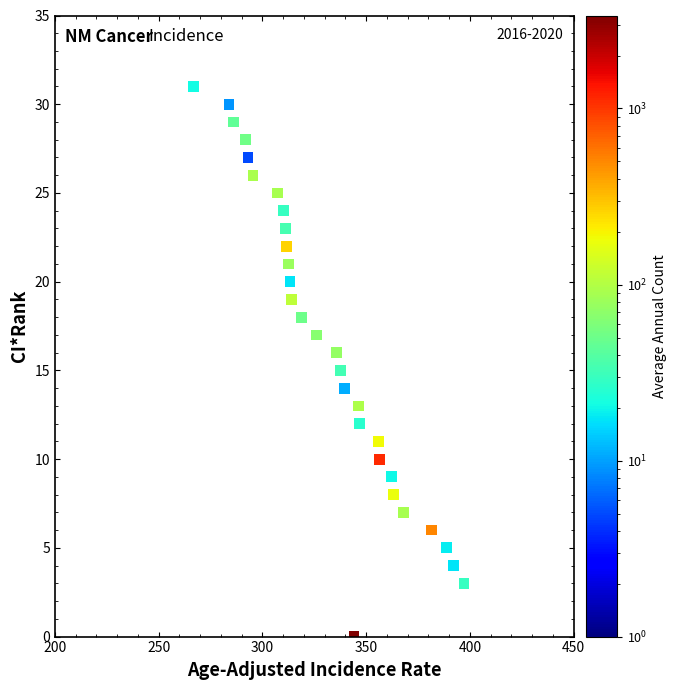

What is the range of Y values (max minus min)?

31